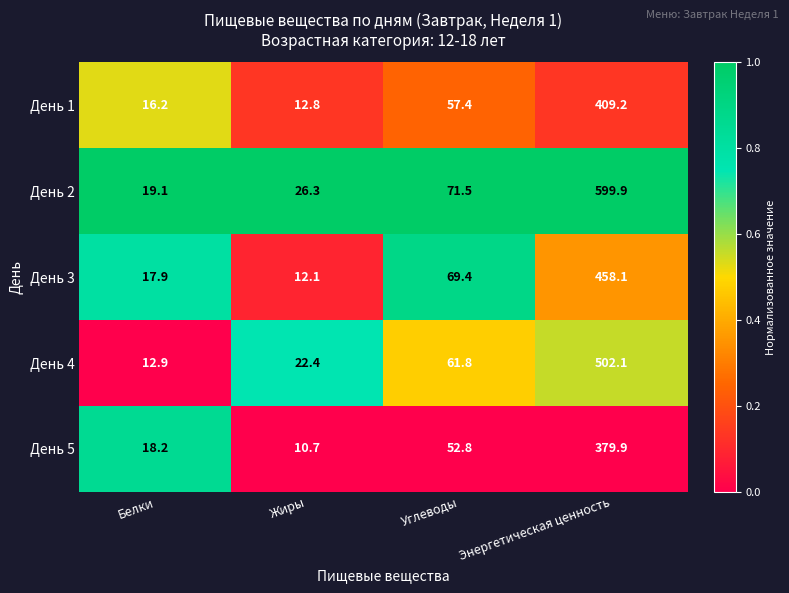

Reading left to right, list all the values displayed in this chart.

День 1: Белки=16.2	Жиры=12.8	Углеводы=57.4	Энергетическая ценность=409.2
День 2: Белки=19.1	Жиры=26.3	Углеводы=71.5	Энергетическая ценность=599.9
День 3: Белки=17.9	Жиры=12.1	Углеводы=69.4	Энергетическая ценность=458.1
День 4: Белки=12.9	Жиры=22.4	Углеводы=61.8	Энергетическая ценность=502.1
День 5: Белки=18.2	Жиры=10.7	Углеводы=52.8	Энергетическая ценность=379.9